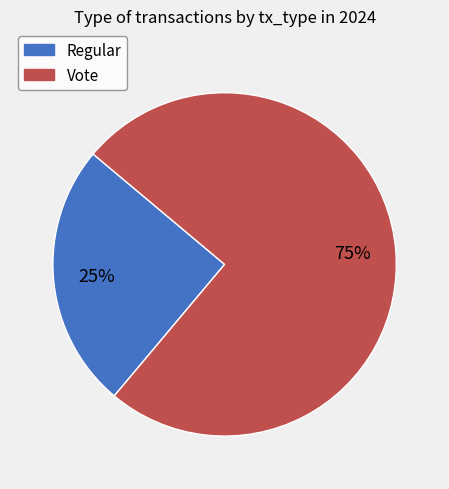

To the nearest percent, what is the average slice percentage?

50%